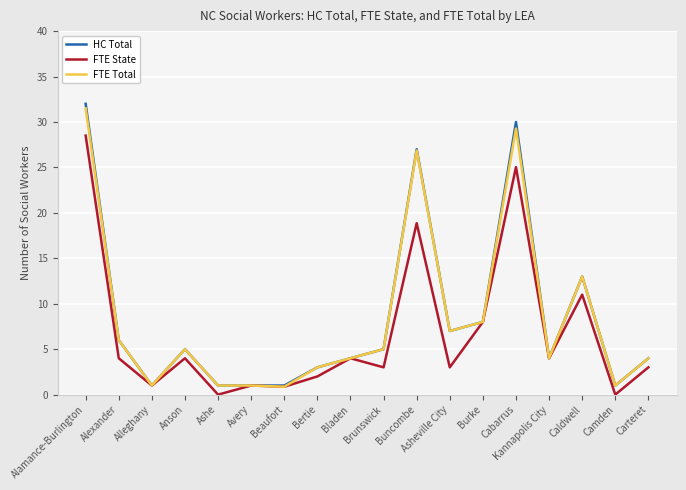

The FTE State series shows 28.5 at Alamance-Burlington. True or false?

True